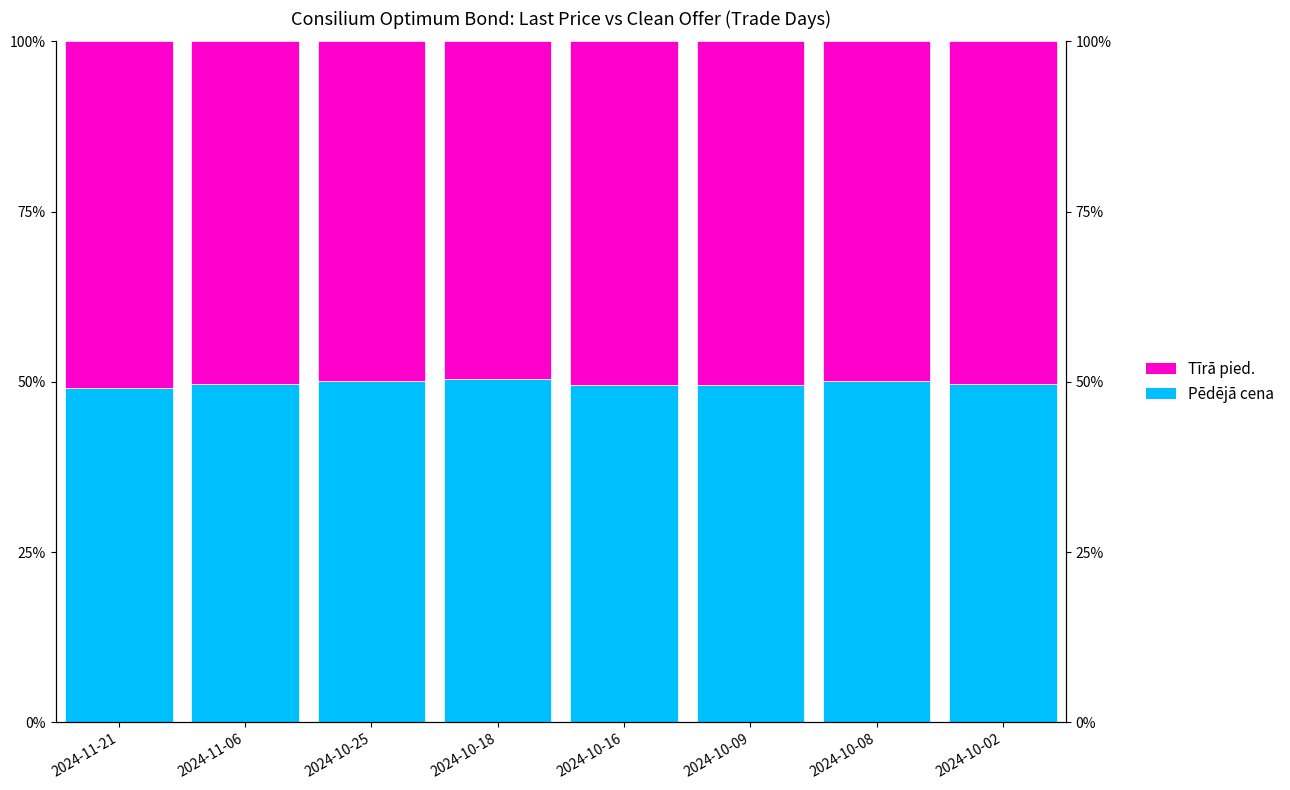

What is the difference between the maximum and second lowest values in the Tīrā pied. series?

1.0